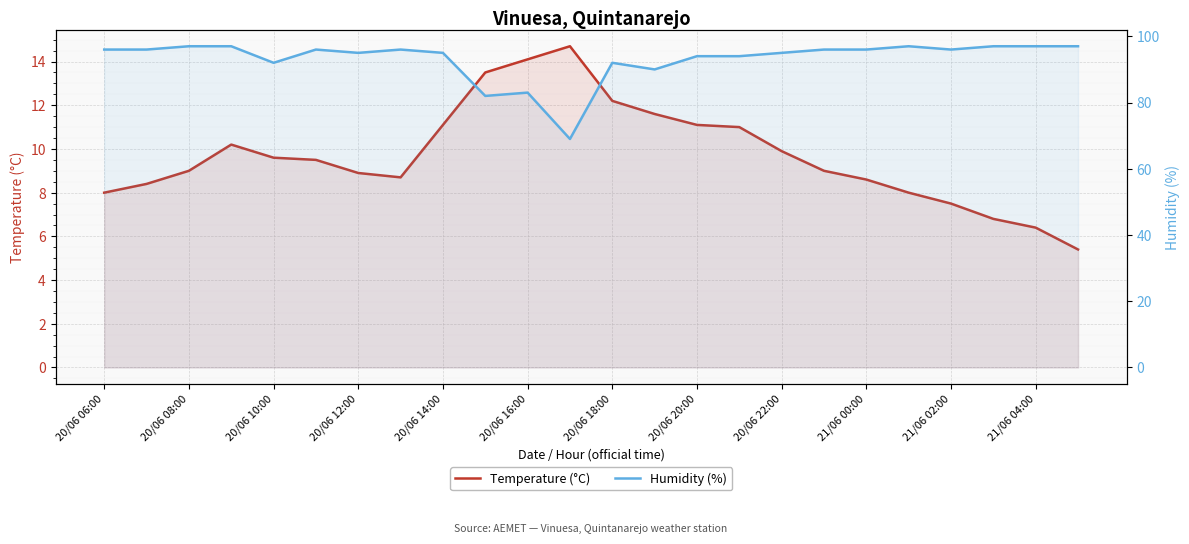

What is the maximum value shown in the chart?

97.0